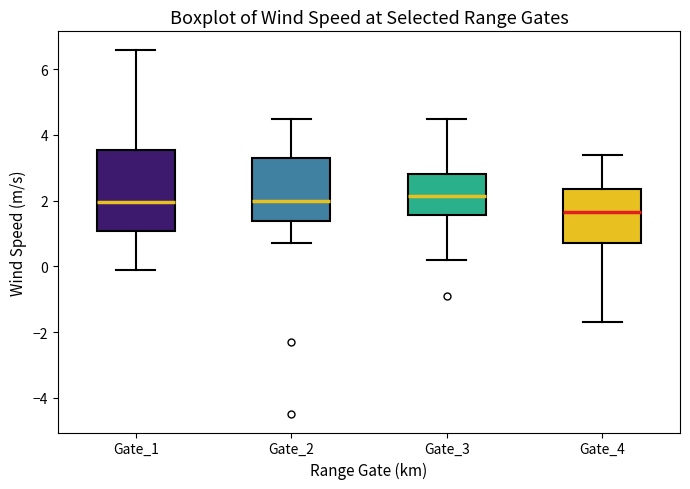

Reading left to right, read every box against the y-axis: the position of its median line, the range the box covers, and the ends of its whiskers. The values are not printed on the chart, so give them approximately, as read against the axis.

Gate_1: median 2.0, box 1.0 to 3.6, whiskers 0.0 to 6.6
Gate_2: median 2.0, box 1.4 to 3.4, whiskers 0.8 to 4.6
Gate_3: median 2.2, box 1.6 to 2.8, whiskers 0.2 to 4.6
Gate_4: median 1.6, box 0.8 to 2.4, whiskers -1.6 to 3.4